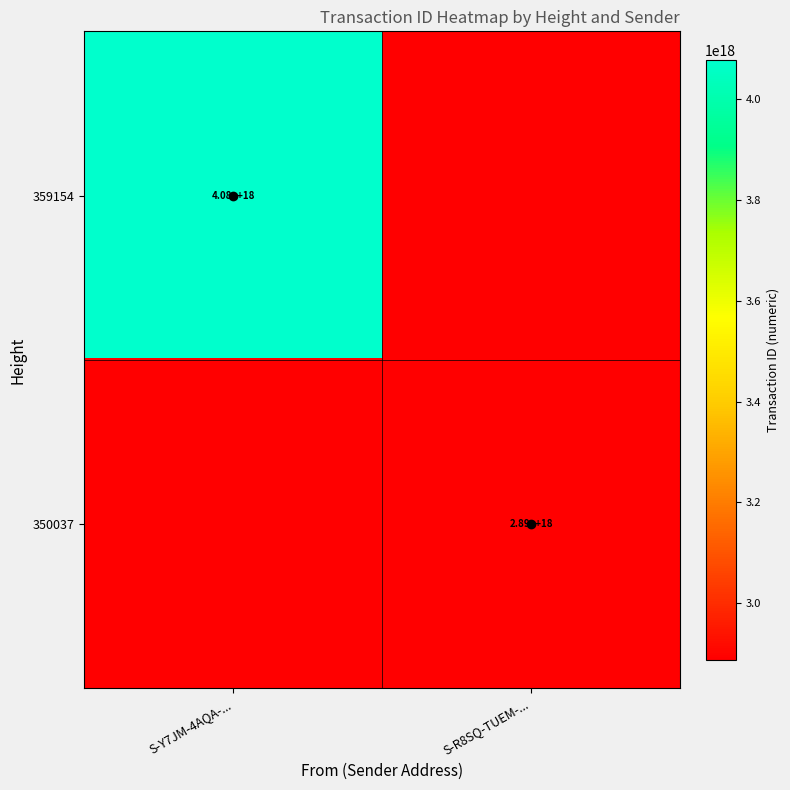

The 350037 series shows 4673622395682942976 at S-R8SQ-TUEM-.... True or false?

False